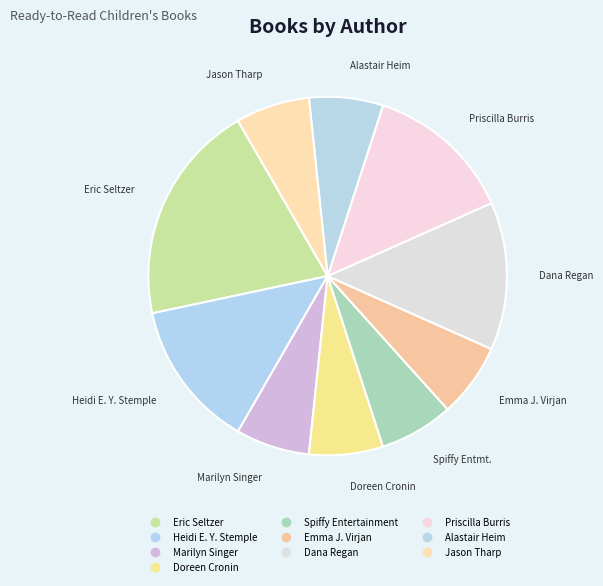

Which slice is the smallest?

Marilyn Singer